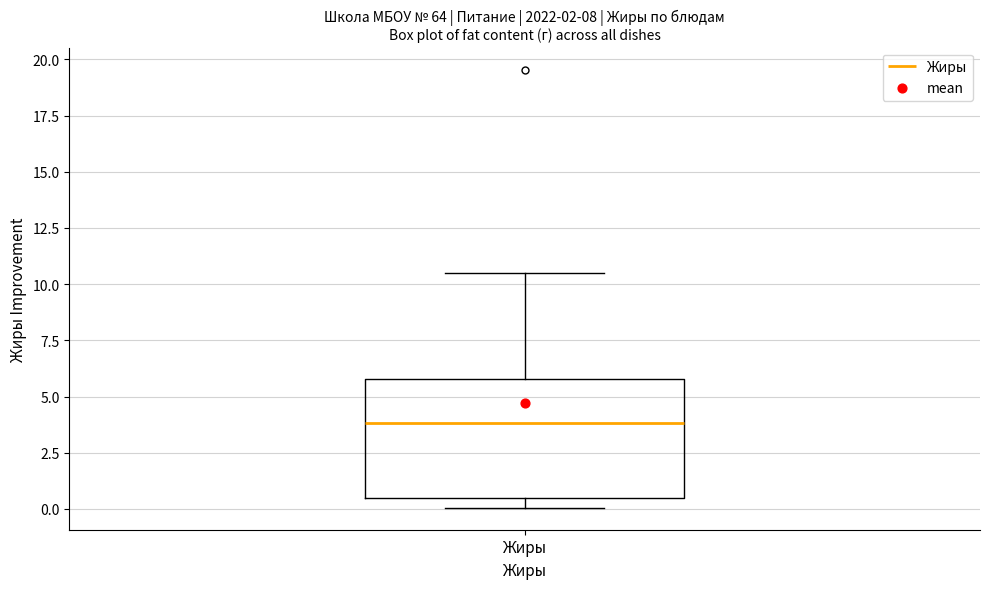

Read this box plot against the y-axis: the position of the median line, the range covered by the box, and the ends of both whiskers. The values are not printed on the chart, so give them approximately, as read against the axis.

median 4.0, box 0.5 to 6.0, whiskers 0.0 to 10.5